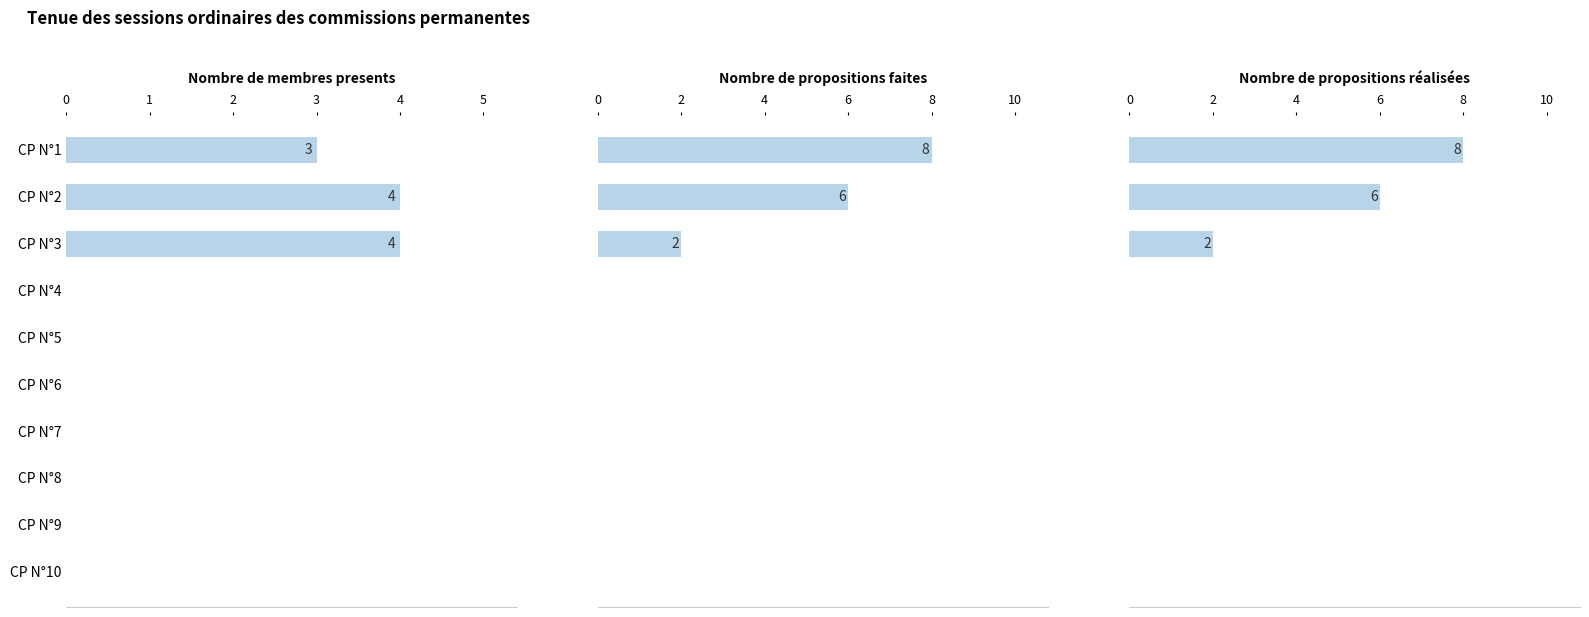

Is it true that Nombre de propositions faites equals 2 at CP N°1?

False